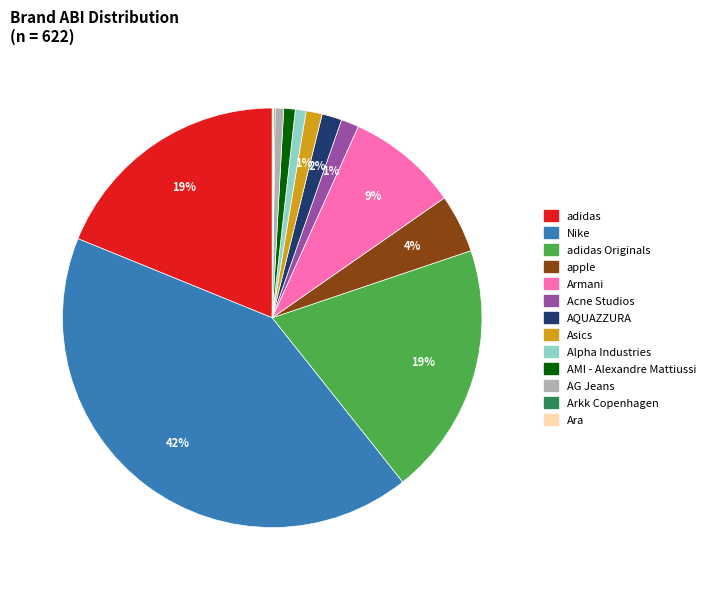

Is there any slice that represents more than half of the pie?

No